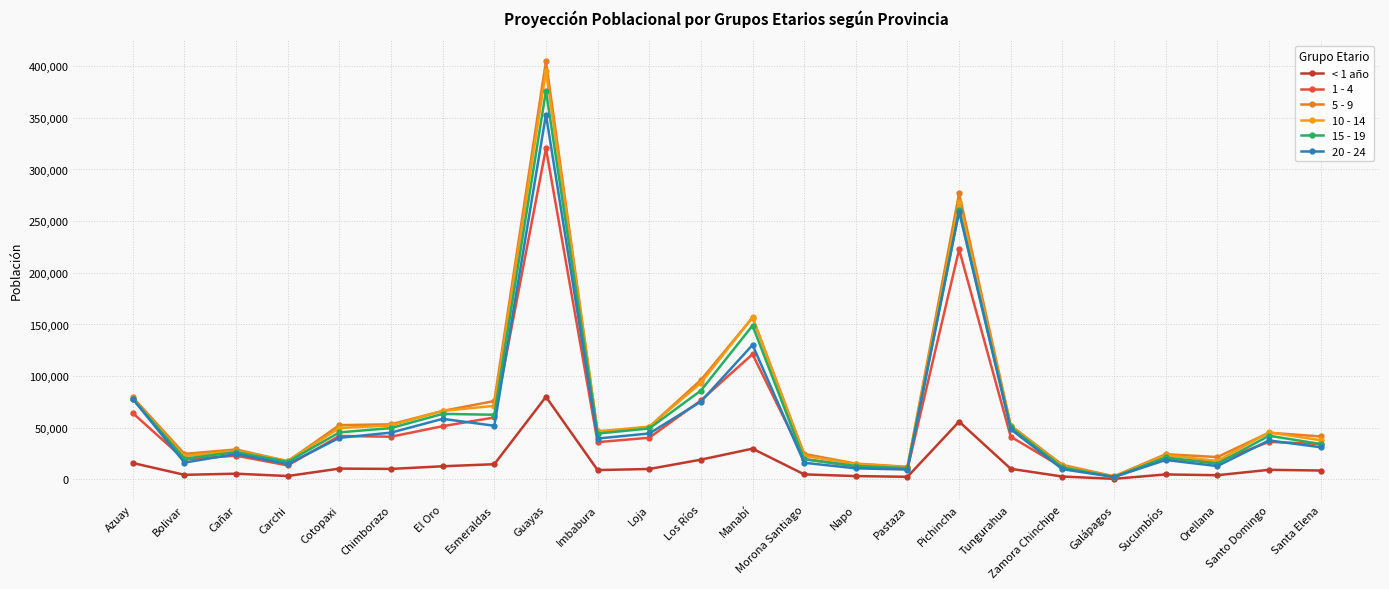

Which series has the largest total across all categories?

5 - 9